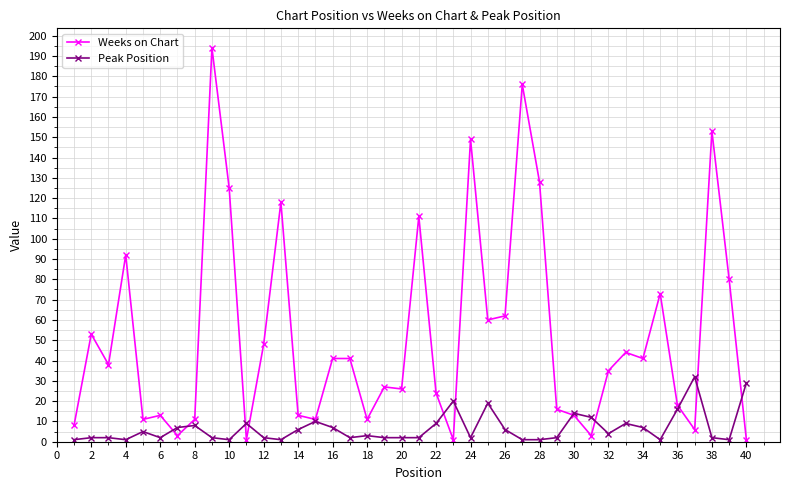

True or false: Peak Position has more than 2 points higher than both neighbors.

True